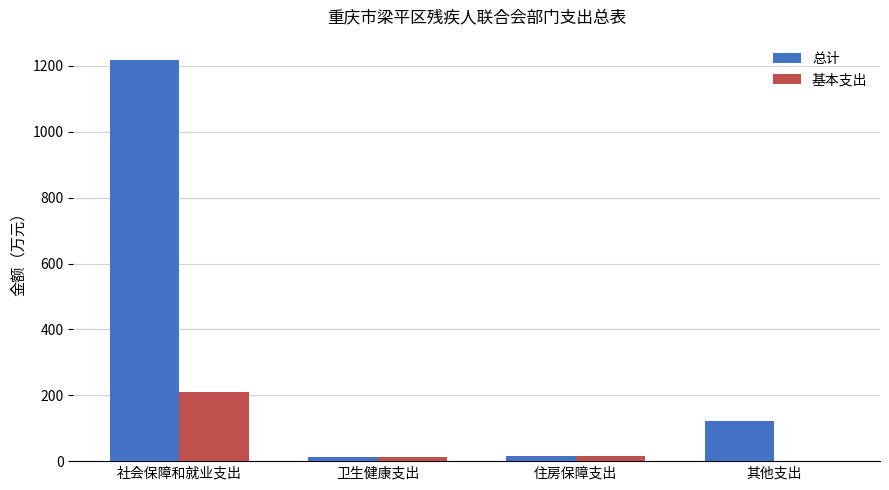

True or false: 基本支出 has a value of 80.7 at 社会保障和就业支出.

False